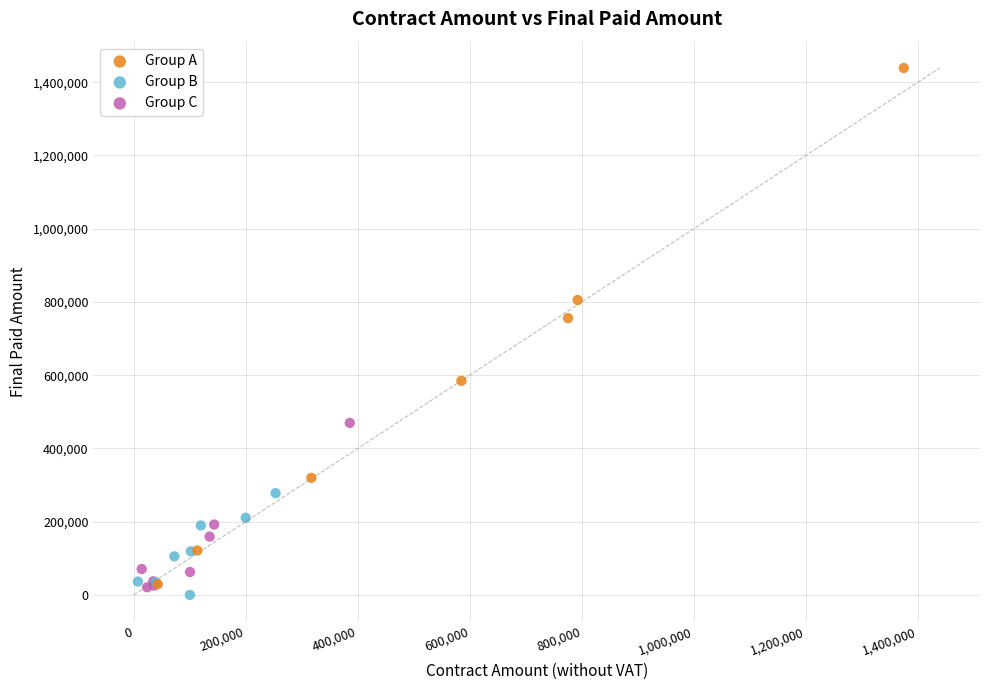

Which series reaches the maximum Y coordinate?

Group A